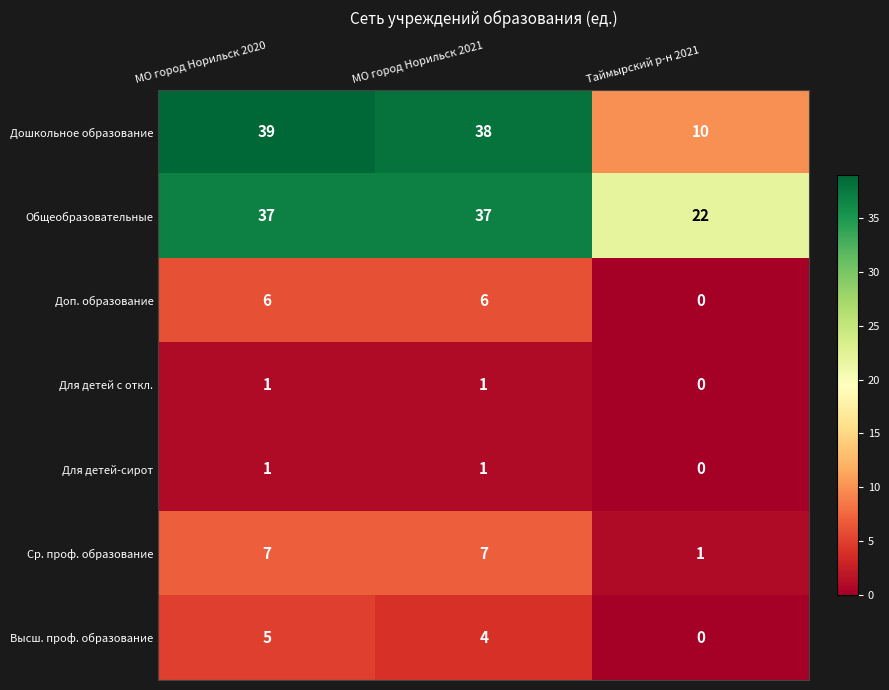

Rank the categories by Дошкольное образование value from lowest to highest.

Таймырский р-н 2021, МО город Норильск 2021, МО город Норильск 2020